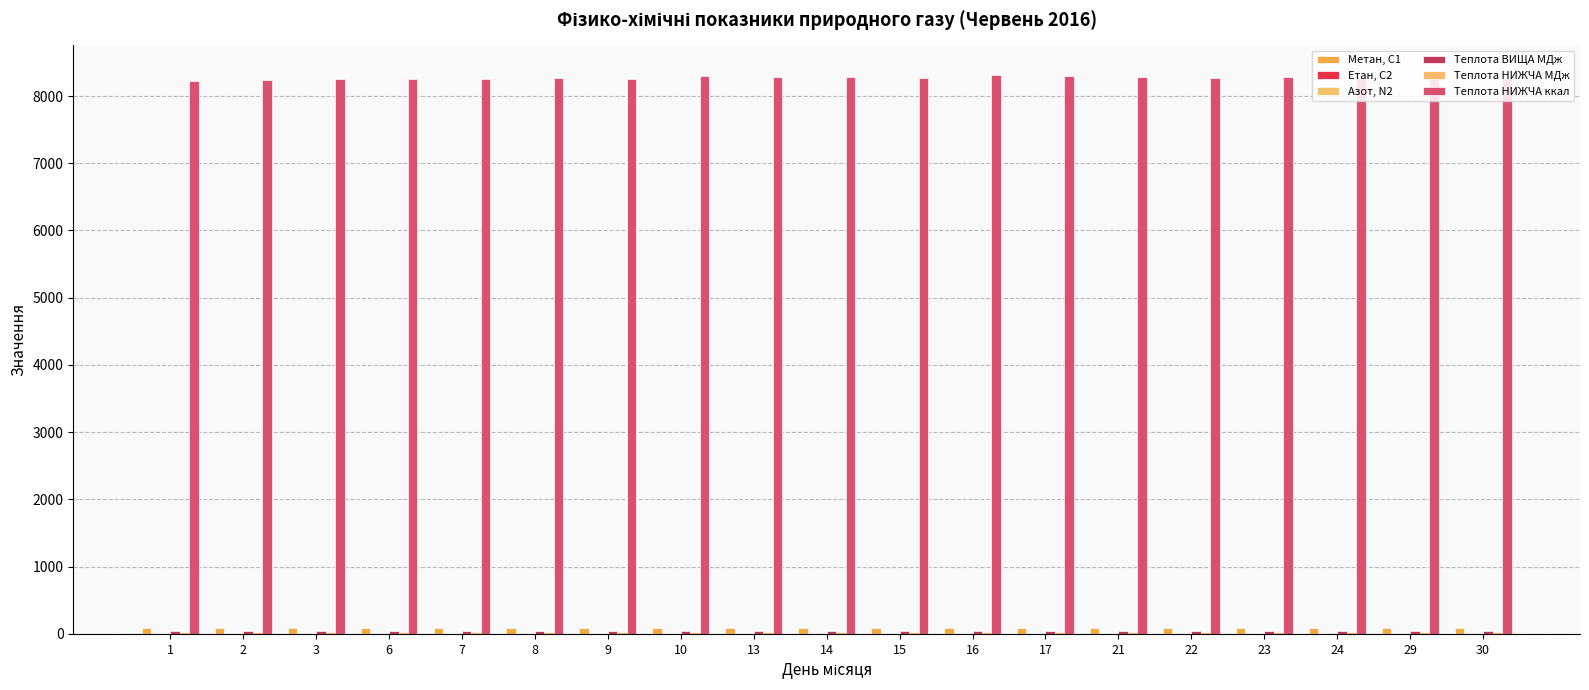

What is the sum of all Азот, N2 values?

13.7